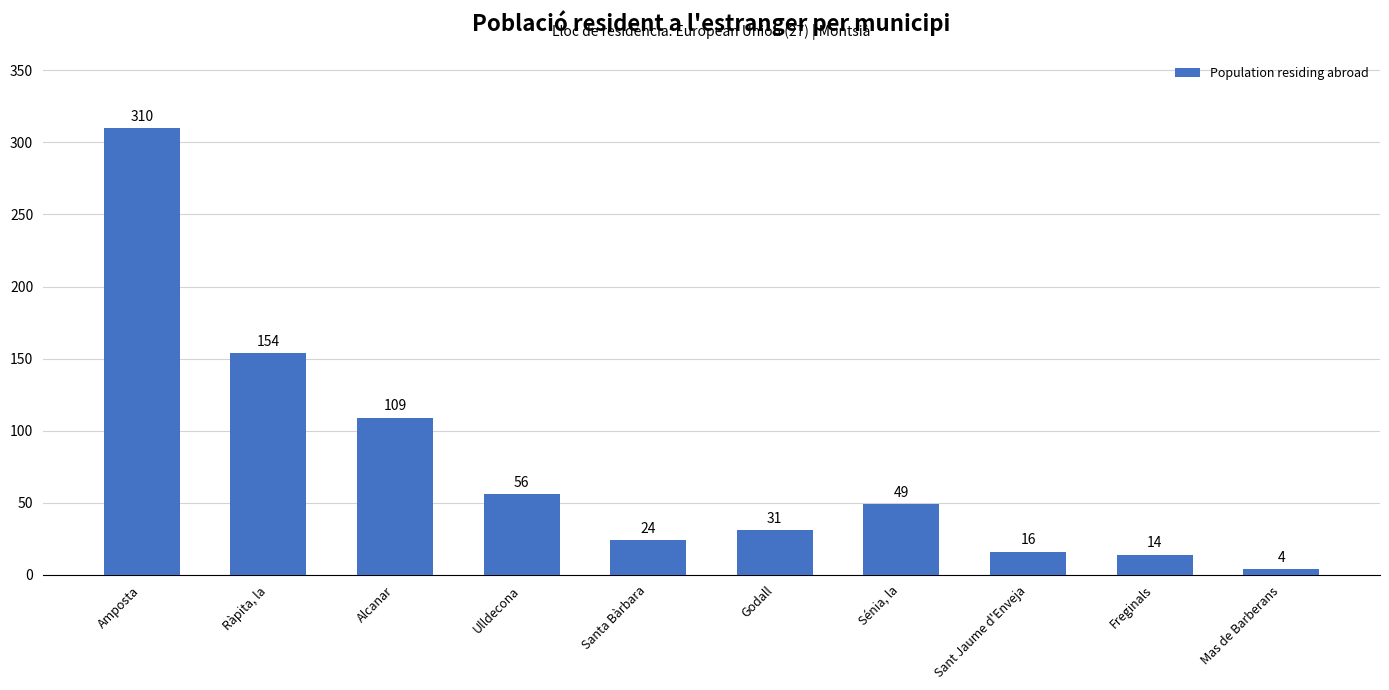

What is the difference between the second highest and minimum values?

150